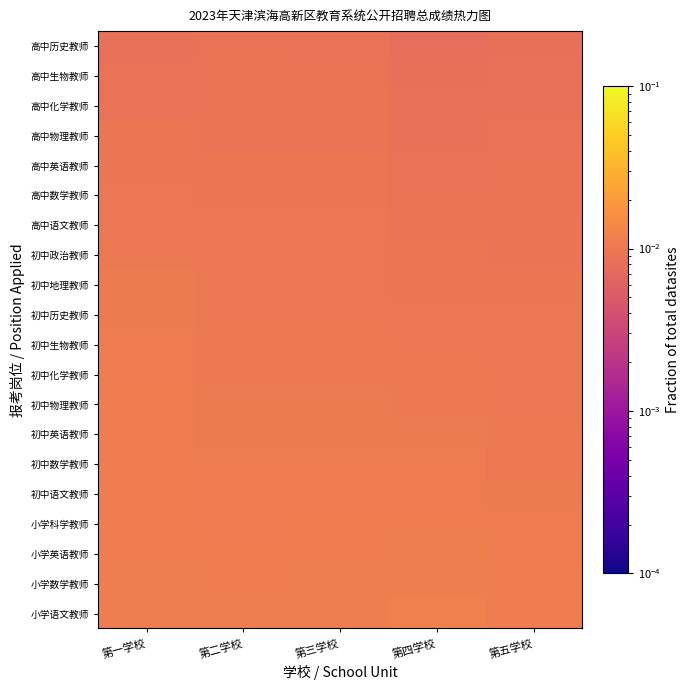

How many distinct data groups are displayed?

20